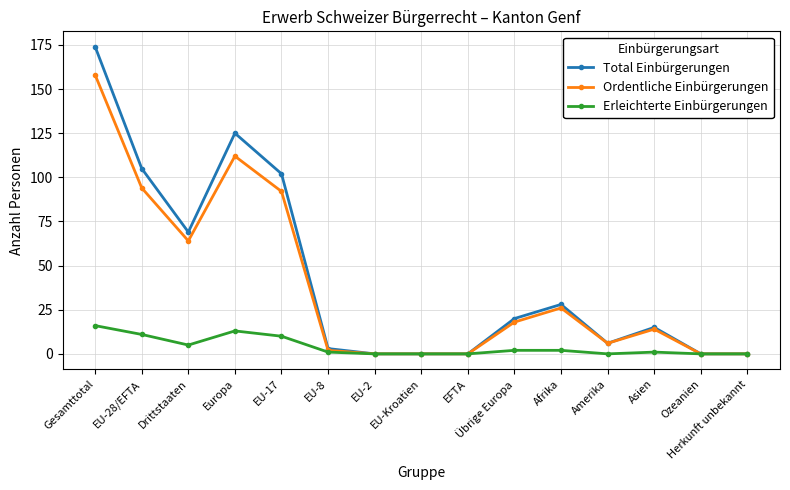

How many series are shown in this chart?

3